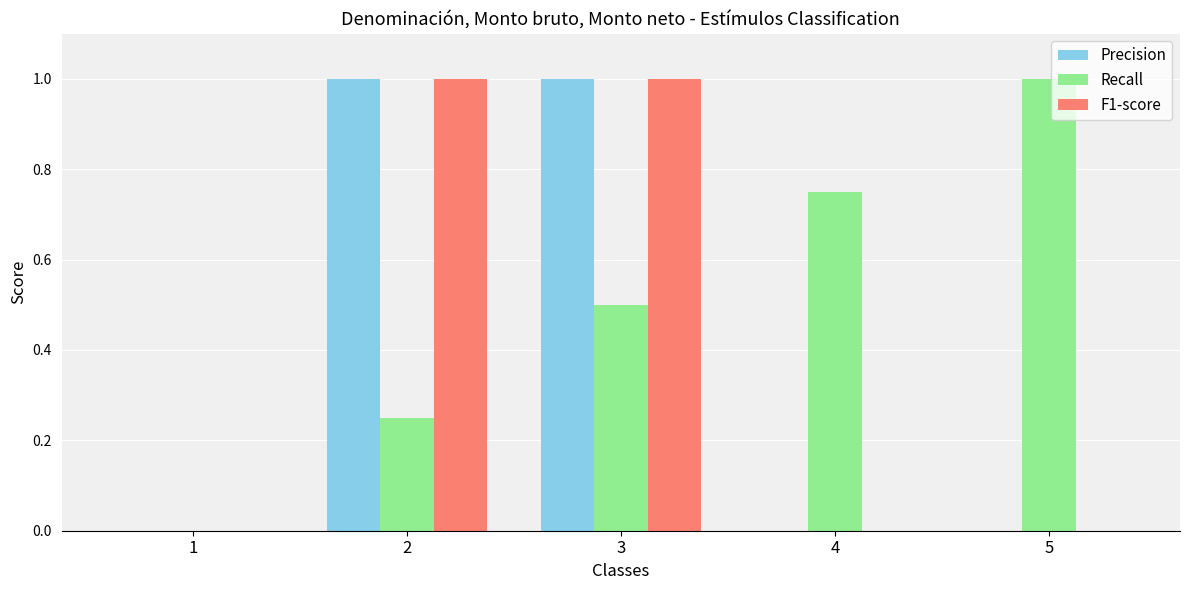

The Recall series shows 0.4 at 2. True or false?

False